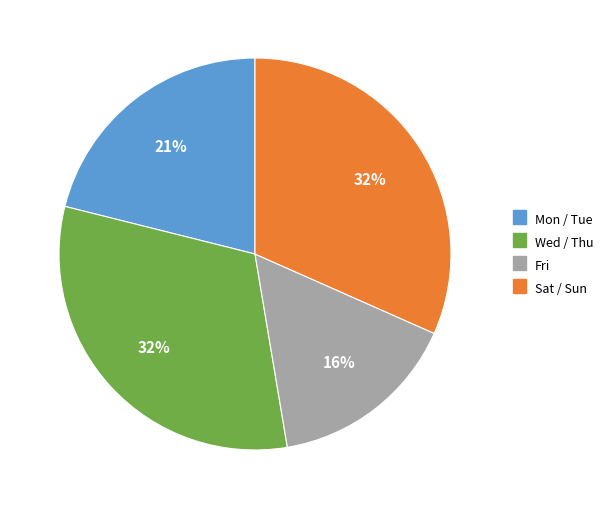

To the nearest percent, what is the average slice percentage?

25%